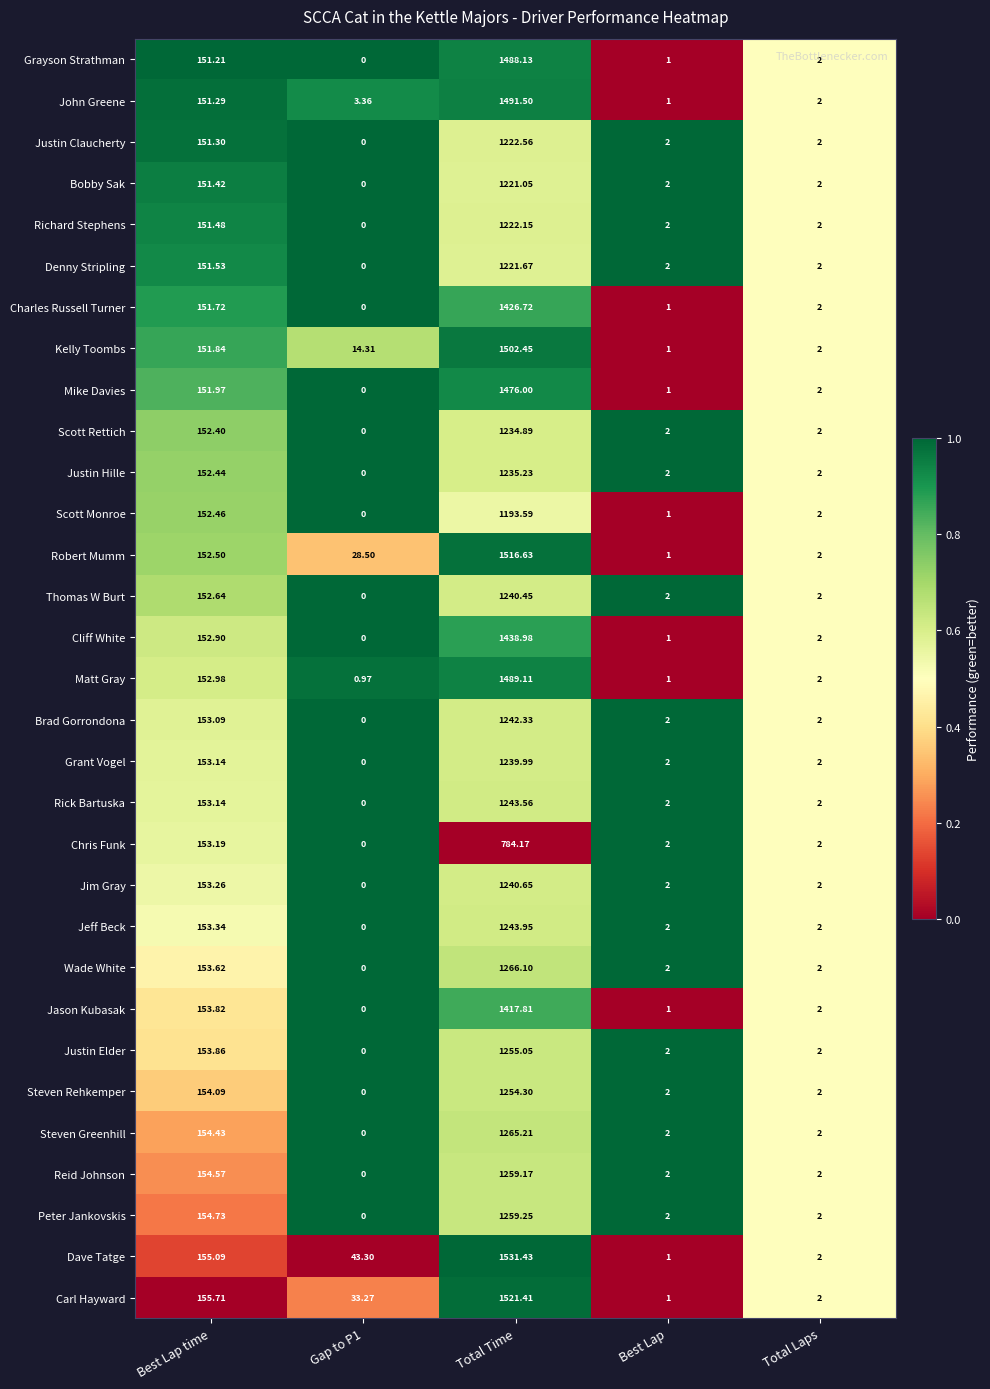

Which category has the highest value across all series?

Total Time